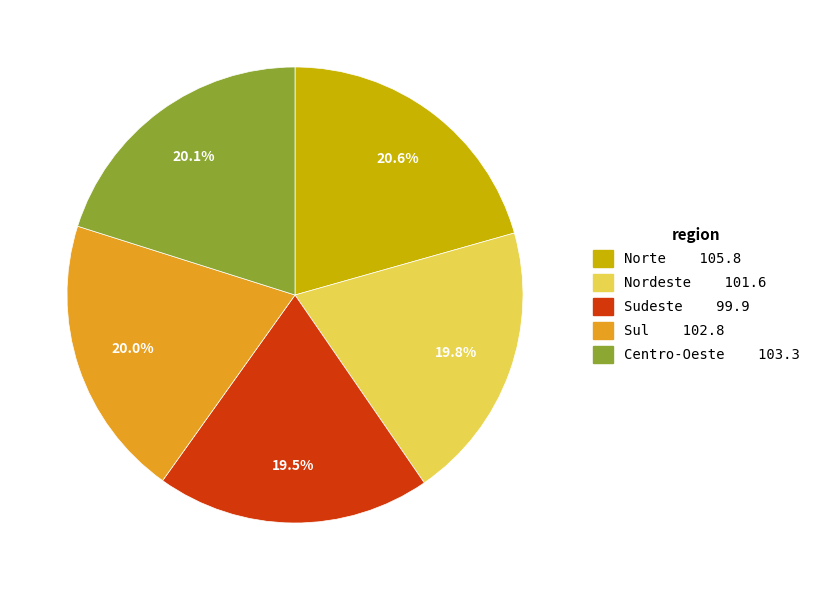

Does Sudeste represent more than half of the total?

No